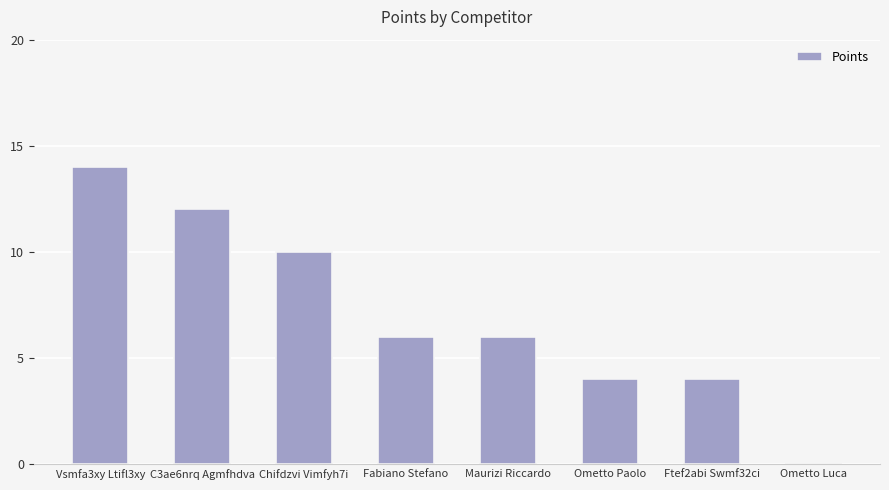

How many positive values are there?

7